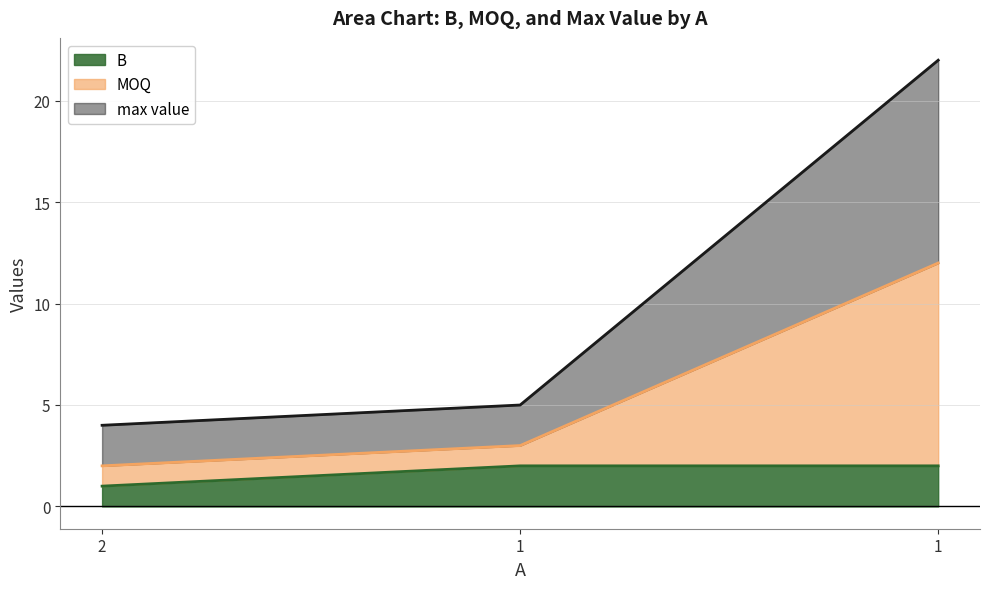

What is the greatest value displayed?

22